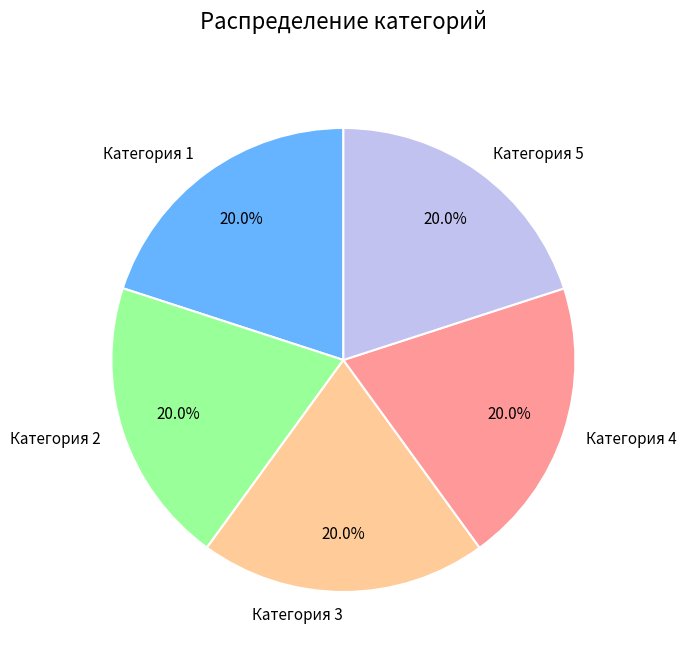

How much of the chart is everything except Категория 3?

80.0%